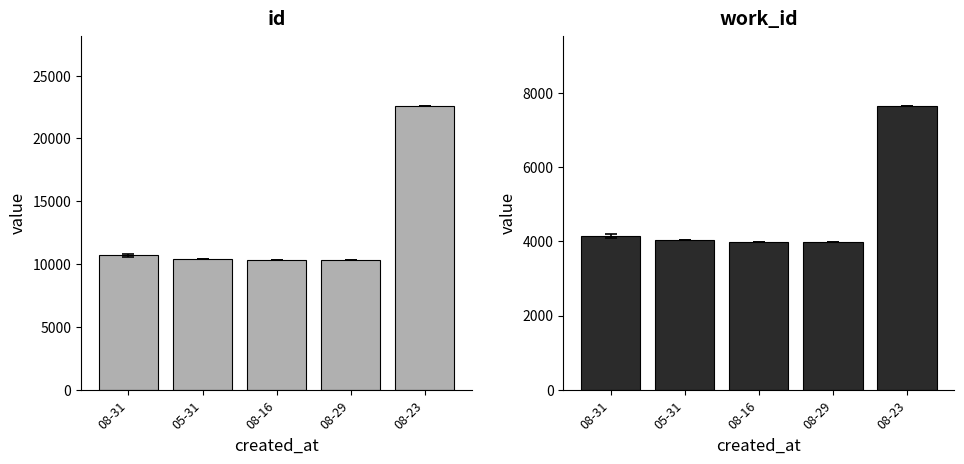

Is the value of id at 08-16 greater than the value of work_id at 08-29?

Yes